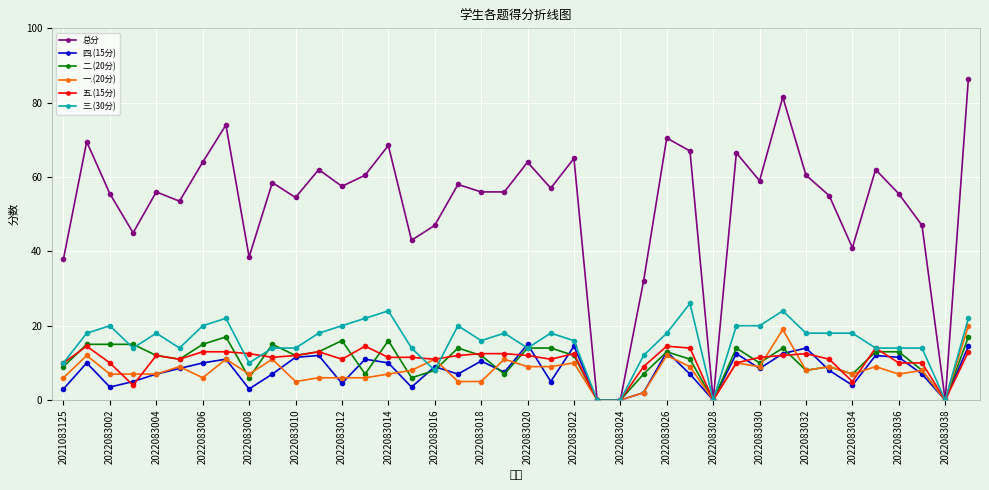

True or false: 总分 has more than 0 points higher than both neighbors.

True